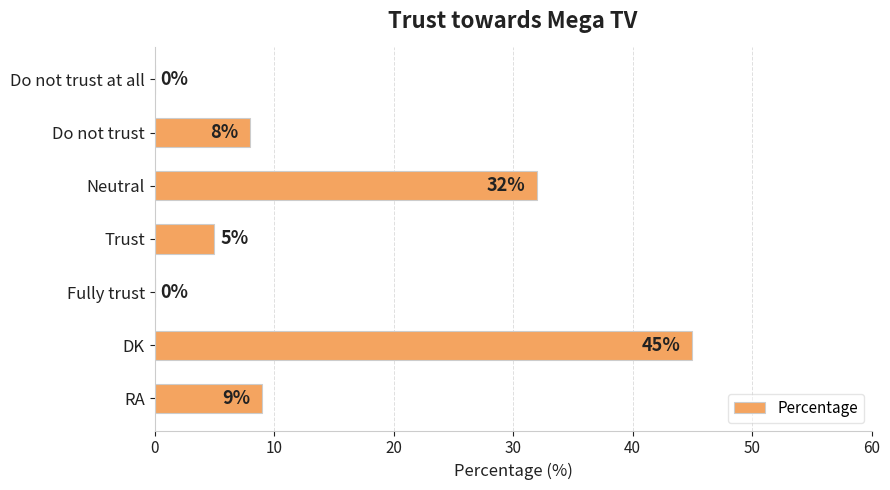

Reading bottom to top, list all the values displayed in this chart.

RA=9	DK=45	Fully trust=0	Trust=5	Neutral=32	Do not trust=8	Do not trust at all=0